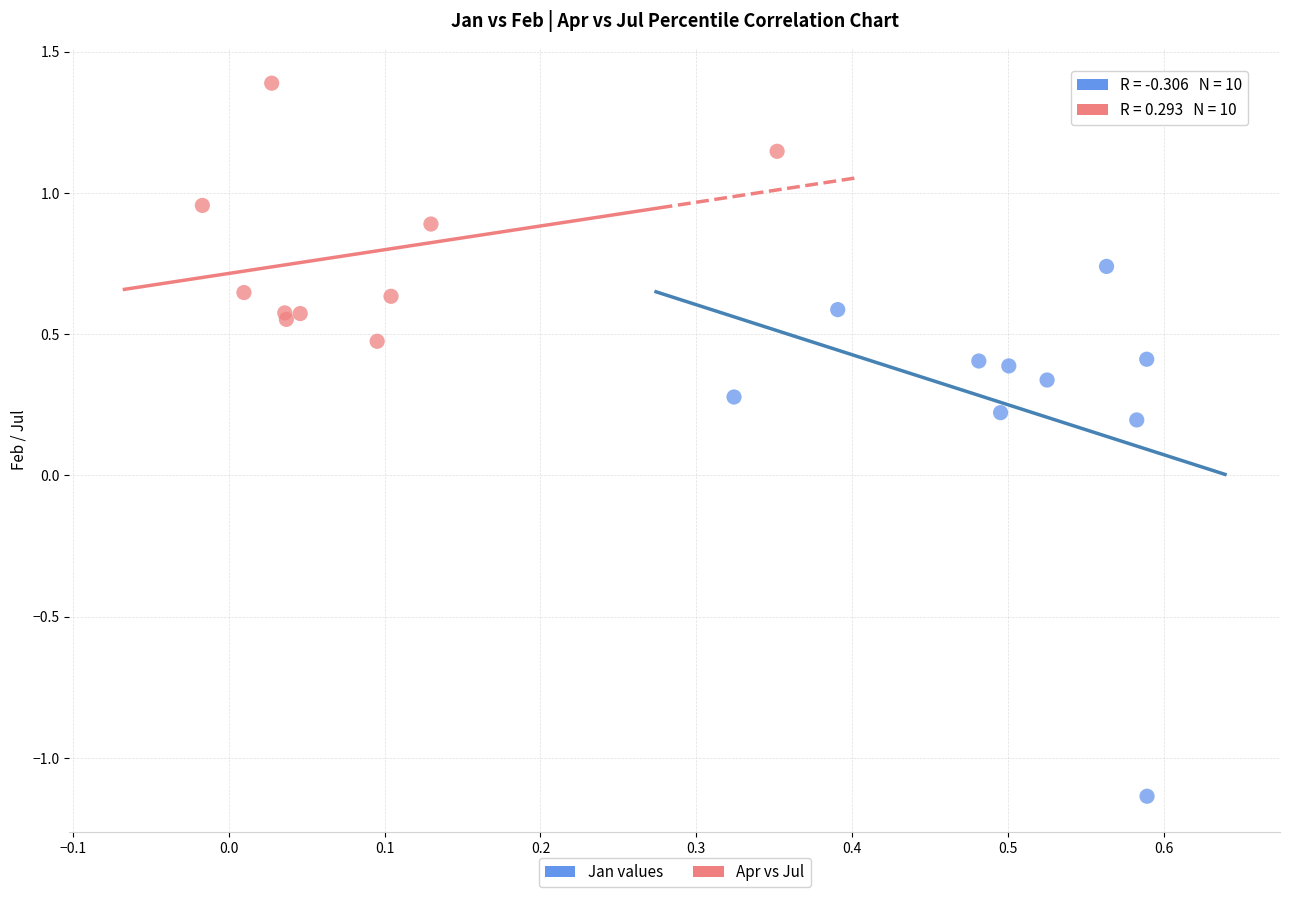

Which series contains the highest Y value?

Apr vs Jul